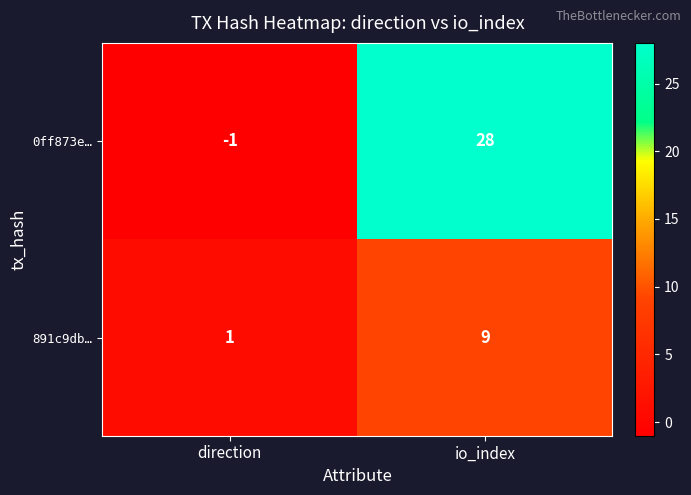

Reading left to right, transcribe all the data shown in this chart.

0ff873e…: -1	28
891c9db…: 1	9